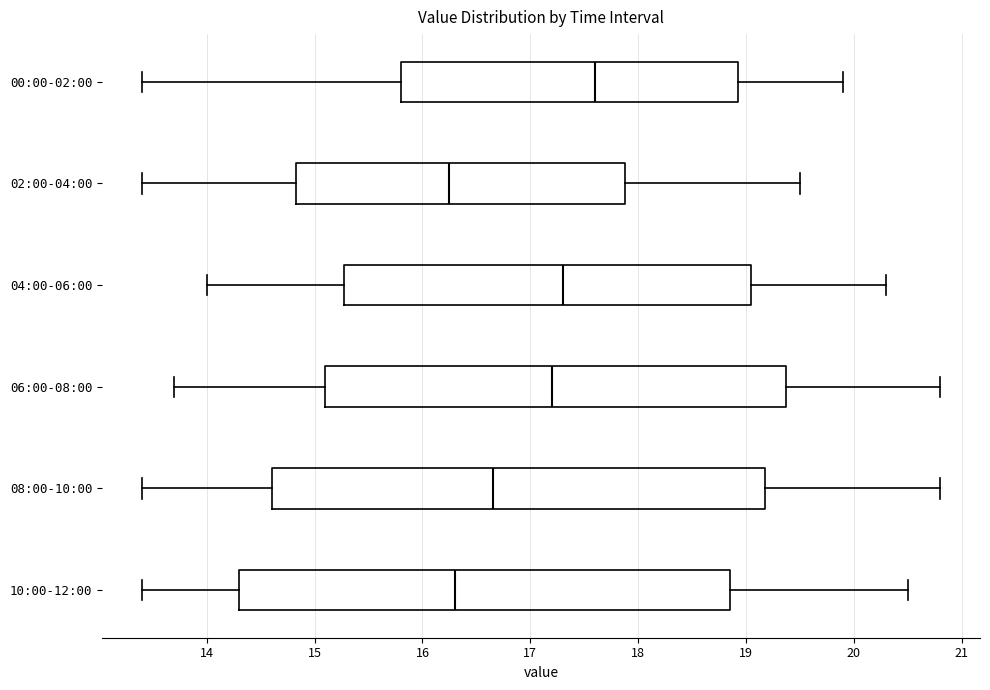

Reading bottom to top, read every box against the x-axis: the position of its median line, the range the box covers, and the ends of its whiskers. The values are not printed on the chart, so give them approximately, as read against the axis.

10:00-12:00: median 16.3, box 14.3 to 18.9, whiskers 13.4 to 20.5
08:00-10:00: median 16.7, box 14.6 to 19.2, whiskers 13.4 to 20.8
06:00-08:00: median 17.2, box 15.1 to 19.4, whiskers 13.7 to 20.8
04:00-06:00: median 17.3, box 15.3 to 19.1, whiskers 14.0 to 20.3
02:00-04:00: median 16.3, box 14.8 to 17.9, whiskers 13.4 to 19.5
00:00-02:00: median 17.6, box 15.8 to 18.9, whiskers 13.4 to 19.9